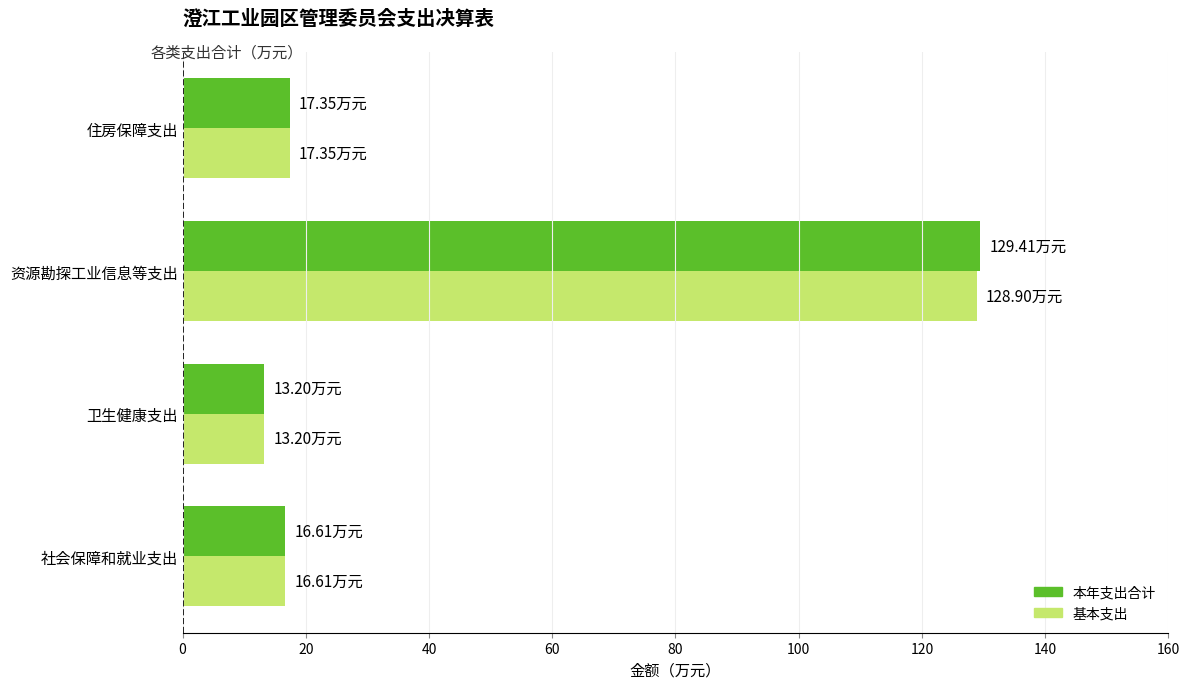

Between 卫生健康支出 and 资源勘探工业信息等支出, which series saw the biggest shift?

本年支出合计